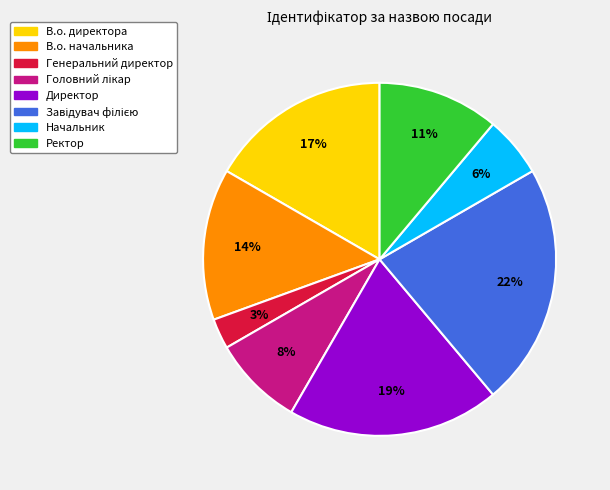

Does Ректор represent more than half of the total?

No